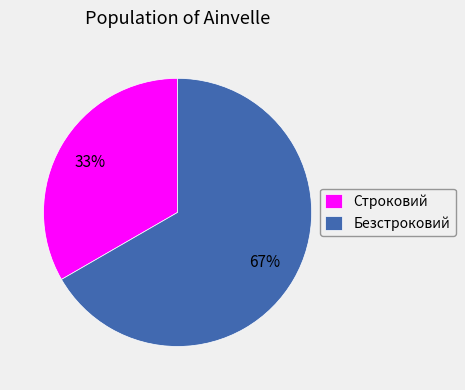

Rank the categories by value from highest to lowest.

Безстроковий, Строковий